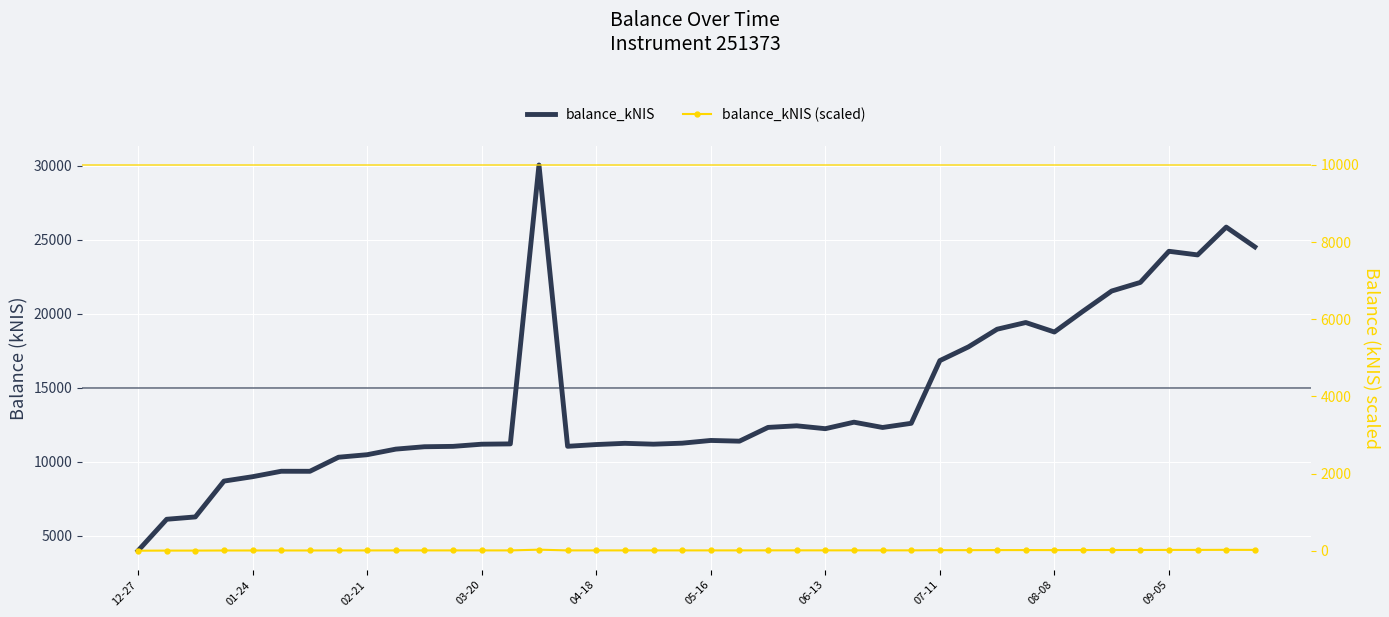

What position from the left is 14?

15